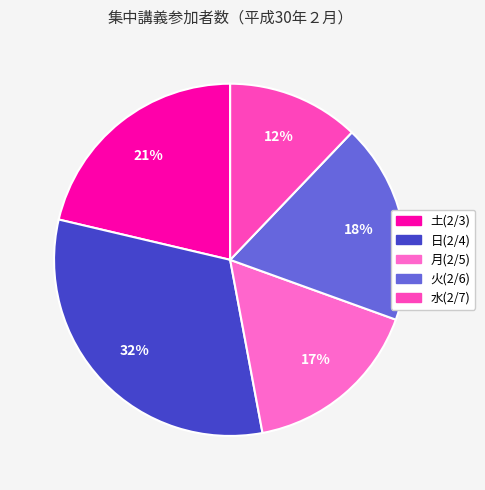

How many segments does this pie chart have?

5